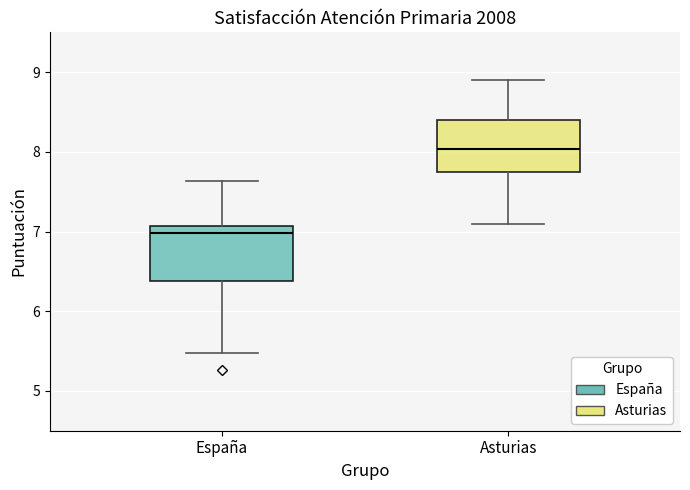

Reading left to right, transcribe this box plot: for each box, give where its median line is, the range the box spans, and where its two whiskers end, as read against the y-axis. The values are not printed on the chart, so give them approximately, as read against the axis.

España: median 7.0, box 6.4 to 7.1, whiskers 5.5 to 7.6
Asturias: median 8.0, box 7.7 to 8.4, whiskers 7.1 to 8.9